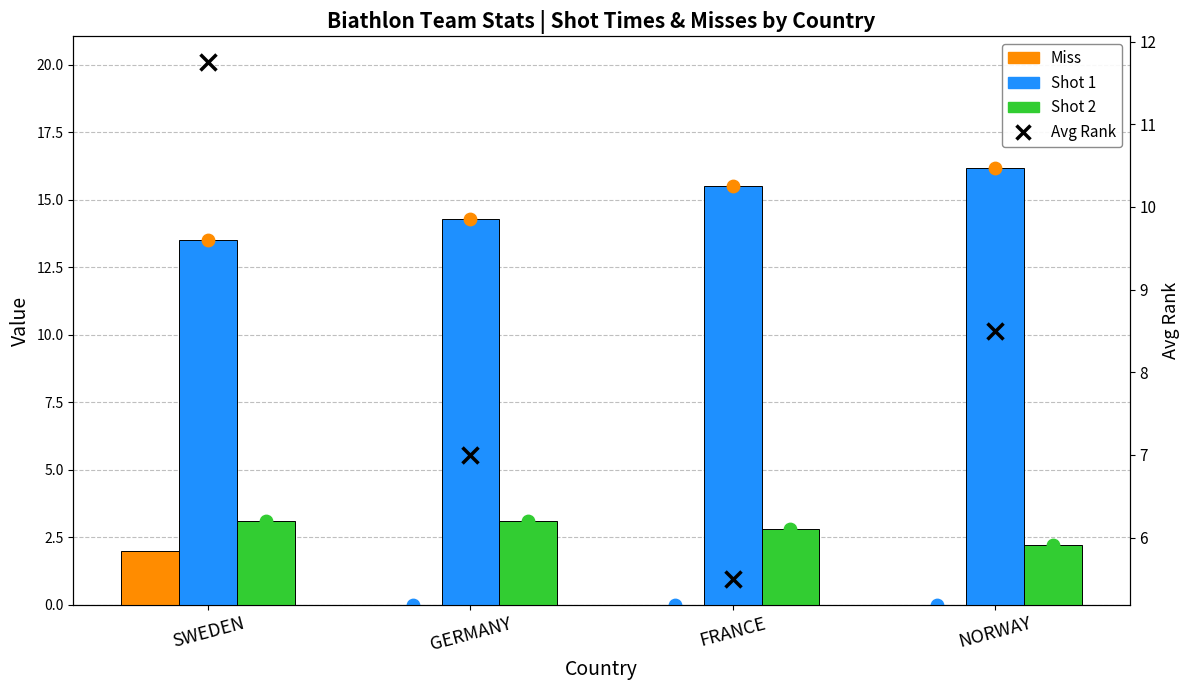

Is the value of Miss at GERMANY greater than the value of Shot 1 at SWEDEN?

No